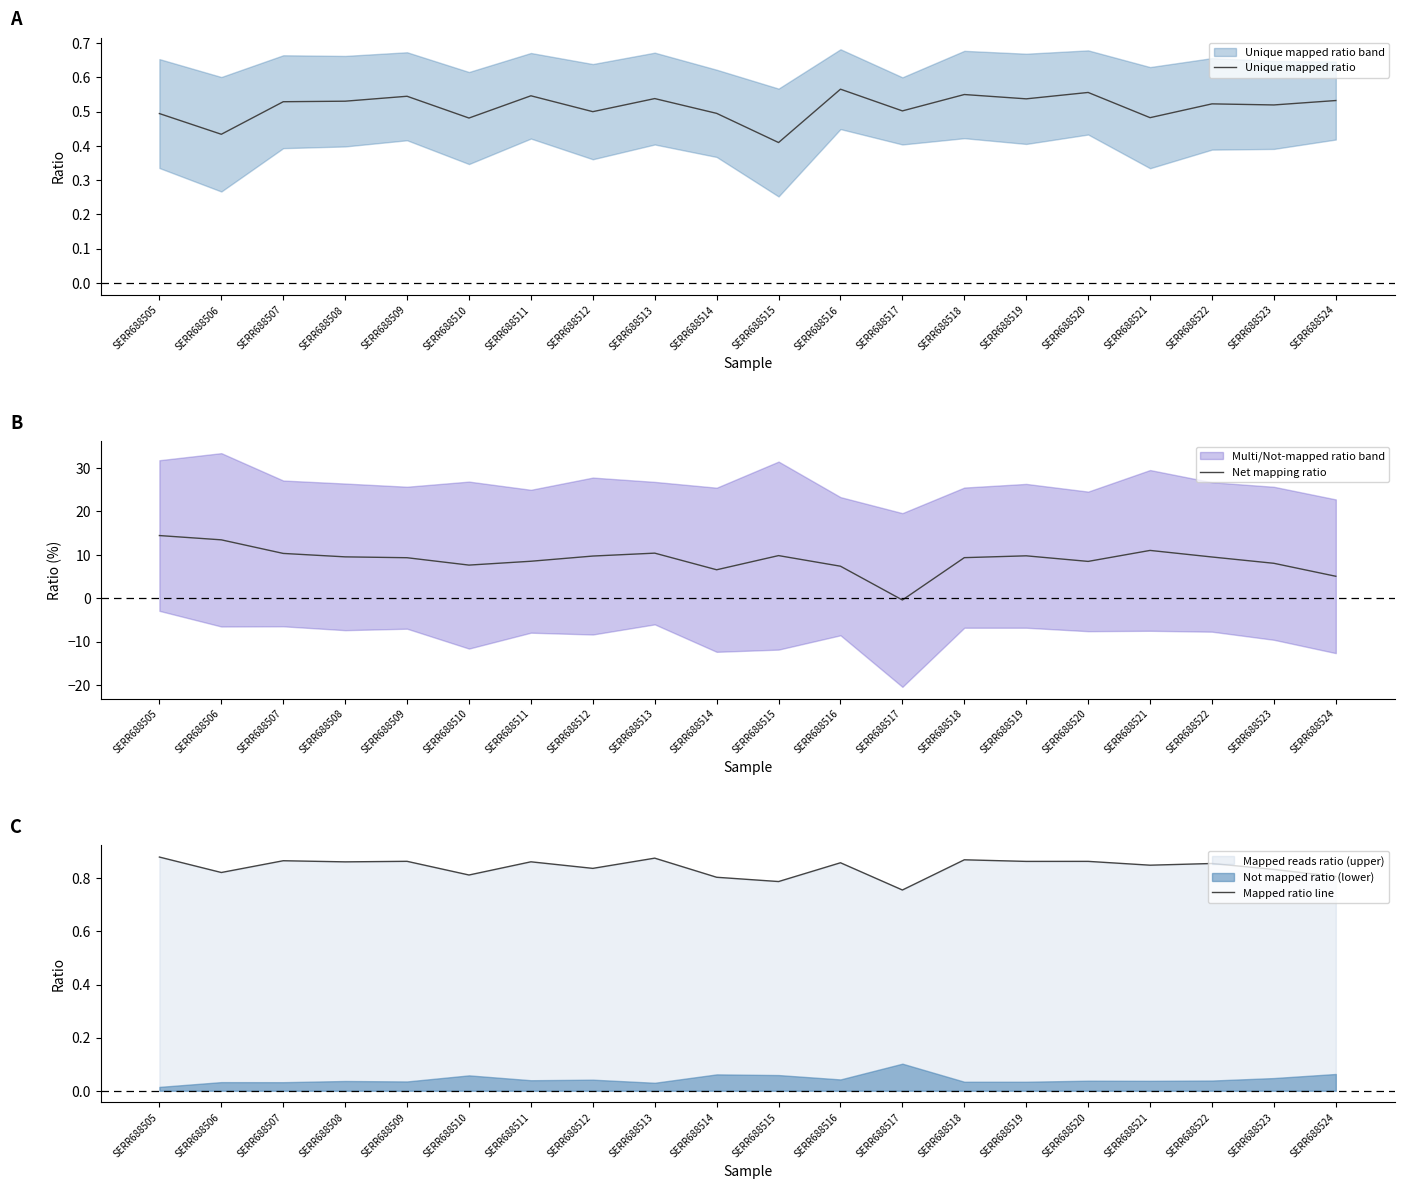

At which category is the sum across all series the highest?

SERR688505